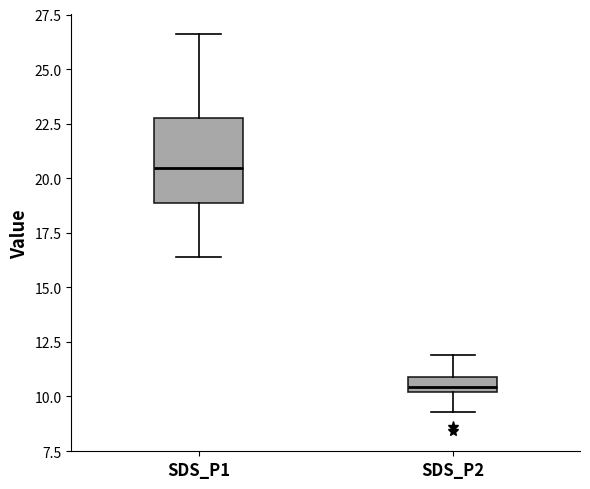

Which box is the tallest, from its lower edge to its upper edge?

SDS_P1